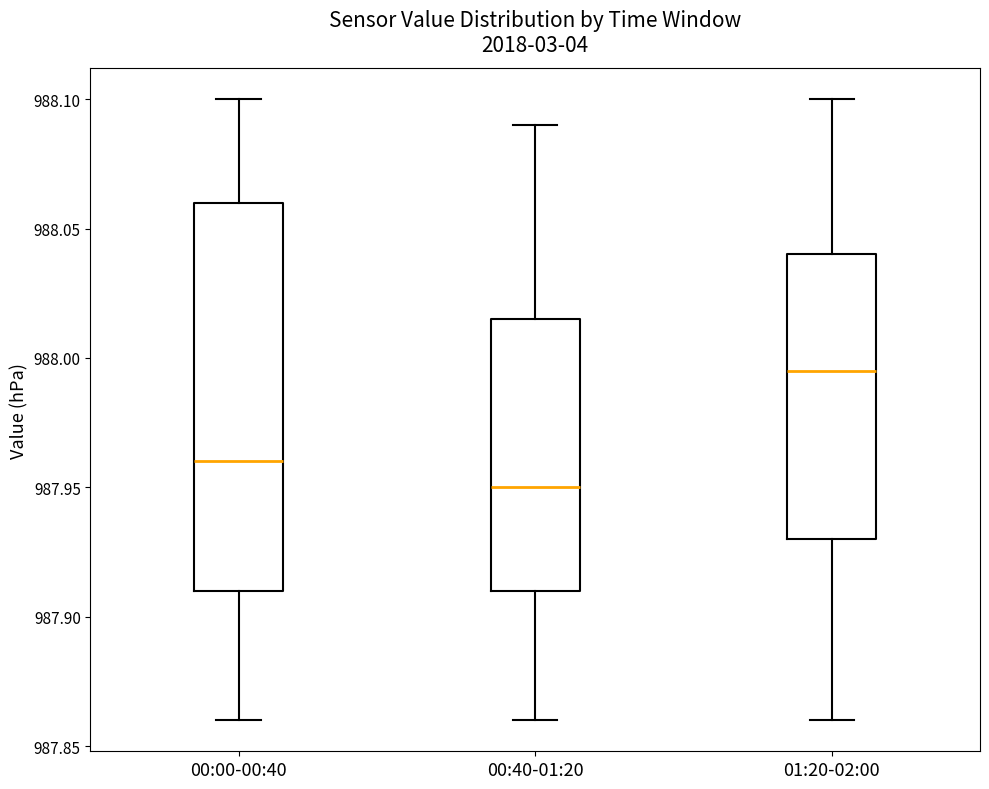

Reading left to right, transcribe this box plot: for each box, give where its median line is, the range the box spans, and where its two whiskers end, as read against the y-axis. The values are not printed on the chart, so give them approximately, as read against the axis.

00:00-00:40: median 987.960, box 987.910 to 988.060, whiskers 987.860 to 988.100
00:40-01:20: median 987.950, box 987.910 to 988.015, whiskers 987.860 to 988.090
01:20-02:00: median 987.995, box 987.930 to 988.040, whiskers 987.860 to 988.100